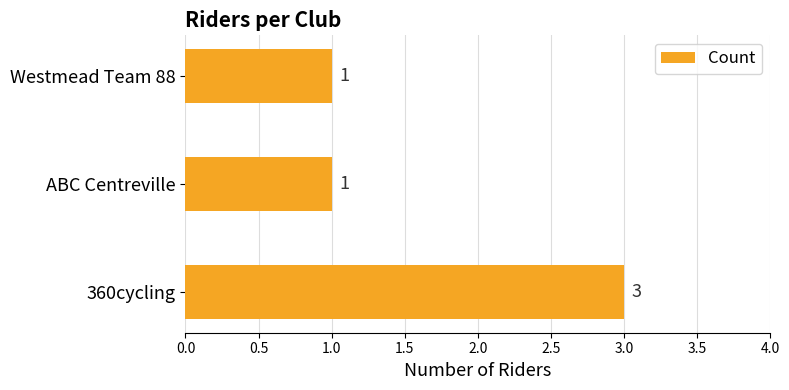

Count the values in the range 1 to 3.

3